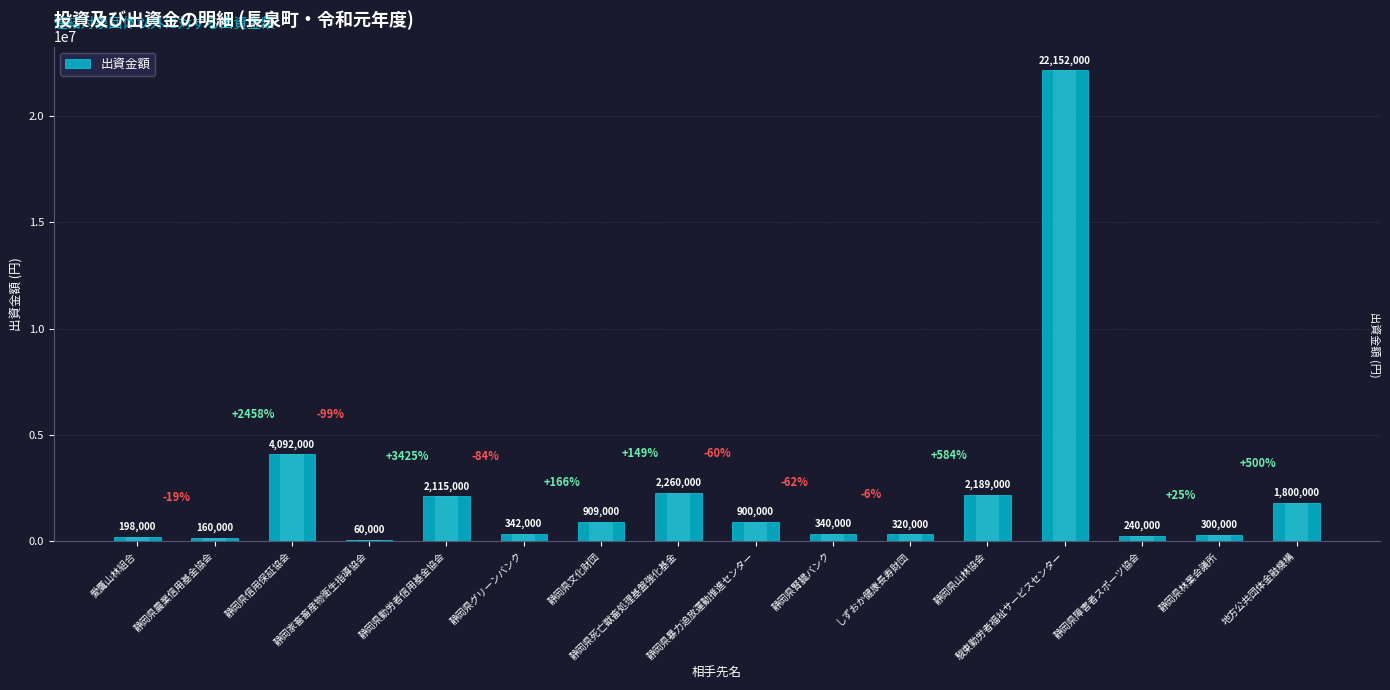

Reading left to right, transcribe all the data shown in this chart.

愛鷹山林組合=198000	静岡県農業信用基金協会=160000	静岡県信用保証協会=4092000	静岡家畜畜産物衛生指導協会=60000	静岡県勤労者信用基金協会=2115000	静岡県グリーンバンク=342000	静岡県文化財団=909000	静岡県死亡獣畜処理基盤強化基金=2260000	静岡県暴力追放運動推進センター=900000	静岡県腎臓バンク=340000	しずおか健康長寿財団=320000	静岡県山林協会=2189000	駿東勤労者福祉サービスセンター=22152000	静岡県障害者スポーツ協会=240000	静岡県林業会議所=300000	地方公共団体金融機構=1800000